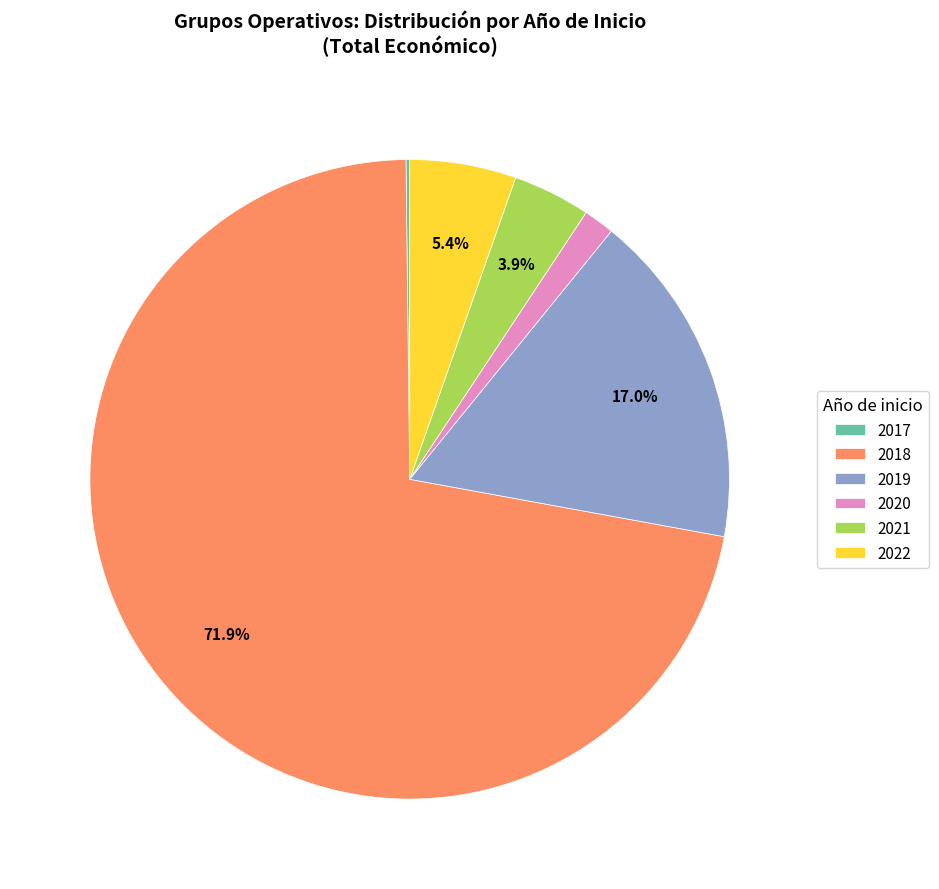

Combined, do 2020 and 2018 account for over 50%?

Yes